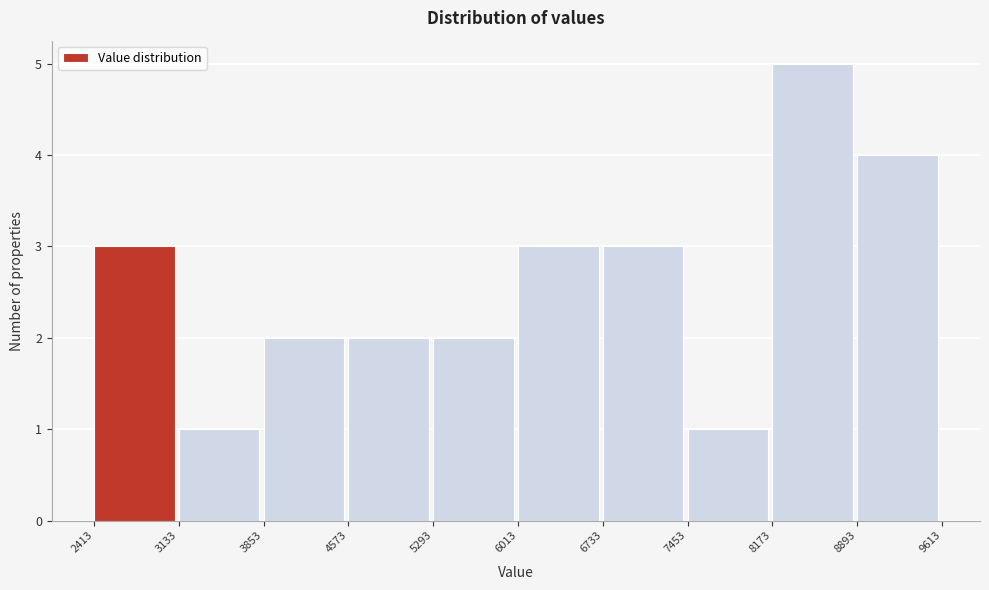

How tall is the bar that spans 6013 to 6733 on the x-axis? The values are not printed on the chart, so give them approximately, as read against the axis.

3